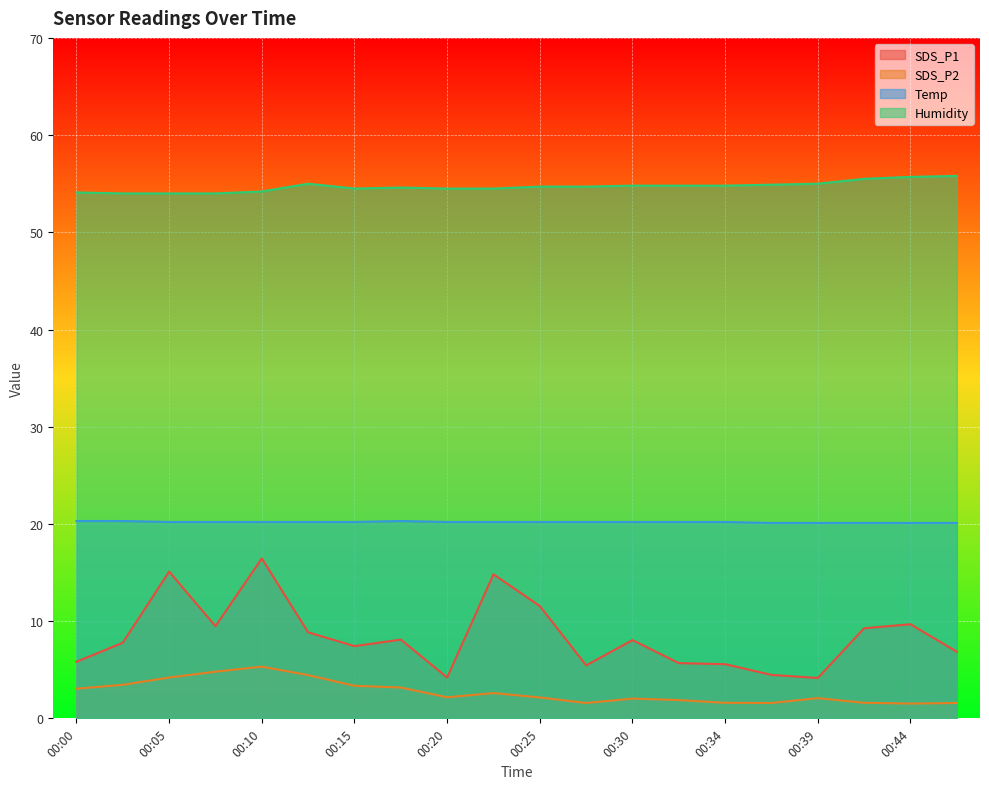

Which series changed the most between 00:08 and 00:42?

SDS_P2